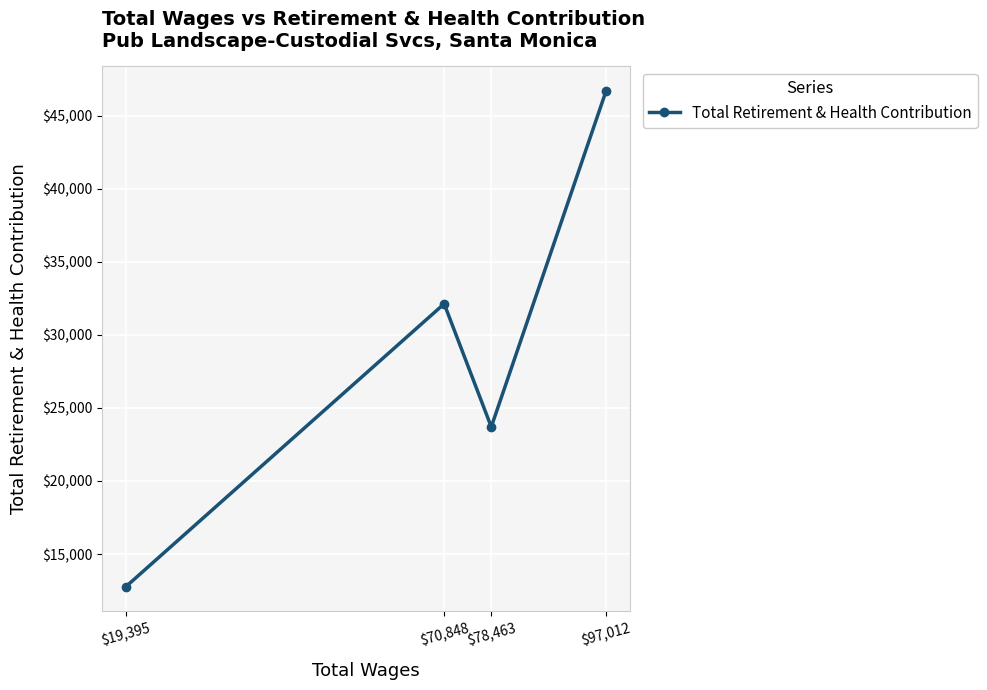

How many points are lower than both their immediate neighbors (excluding endpoints)?

1